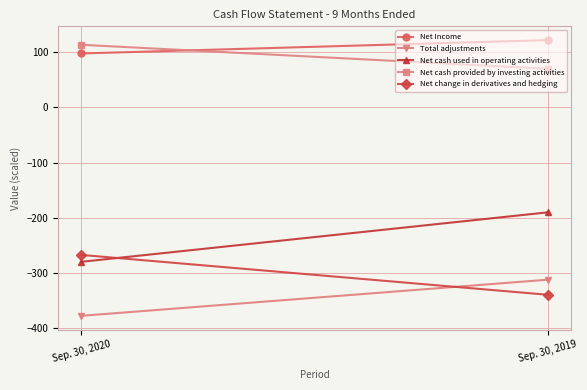

The value of Net Income at Sep. 30, 2020 is 98.0. True or false?

True